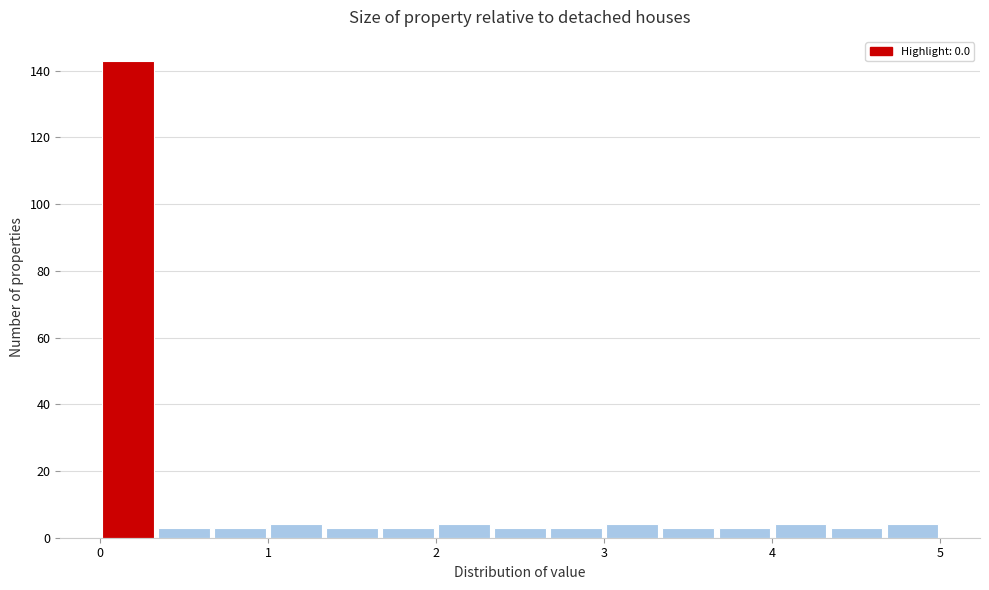

Read against the x-axis, roughly where is the centre of the tallest bar?

0.2